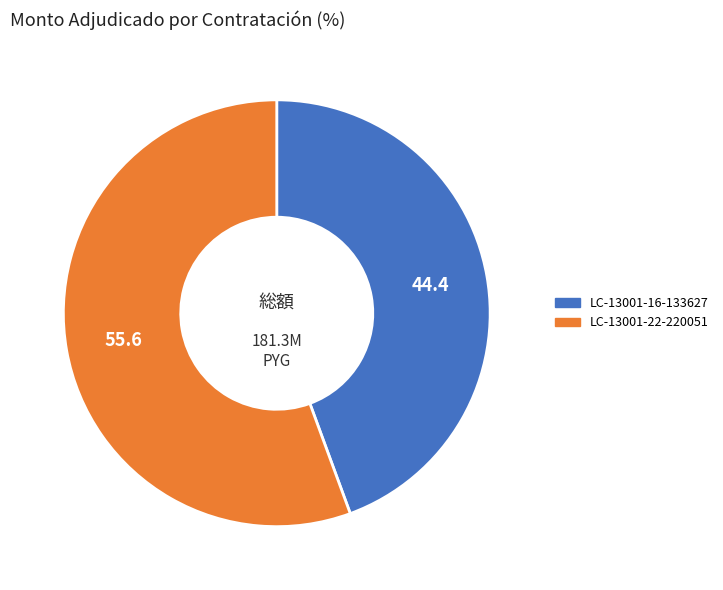

Rank the categories by value from lowest to highest.

LC-13001-16-133627, LC-13001-22-220051